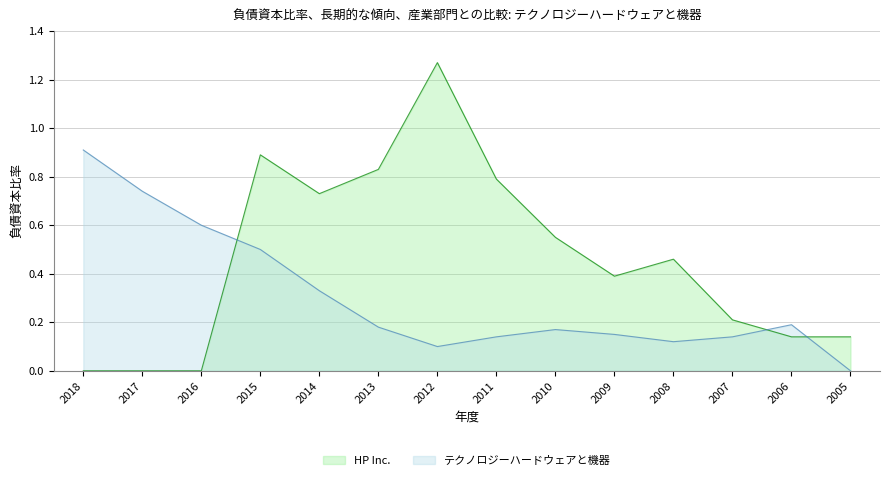

True or false: HP Inc. has a value of 1.0 at 2014.

False